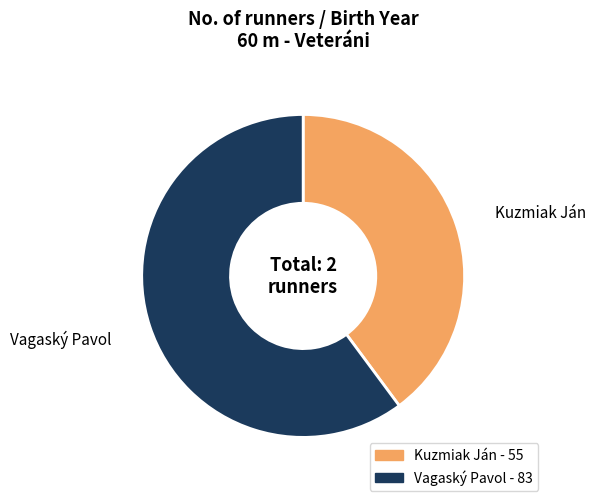

True or false: Kuzmiak Ján accounts for 33% of the total.

False